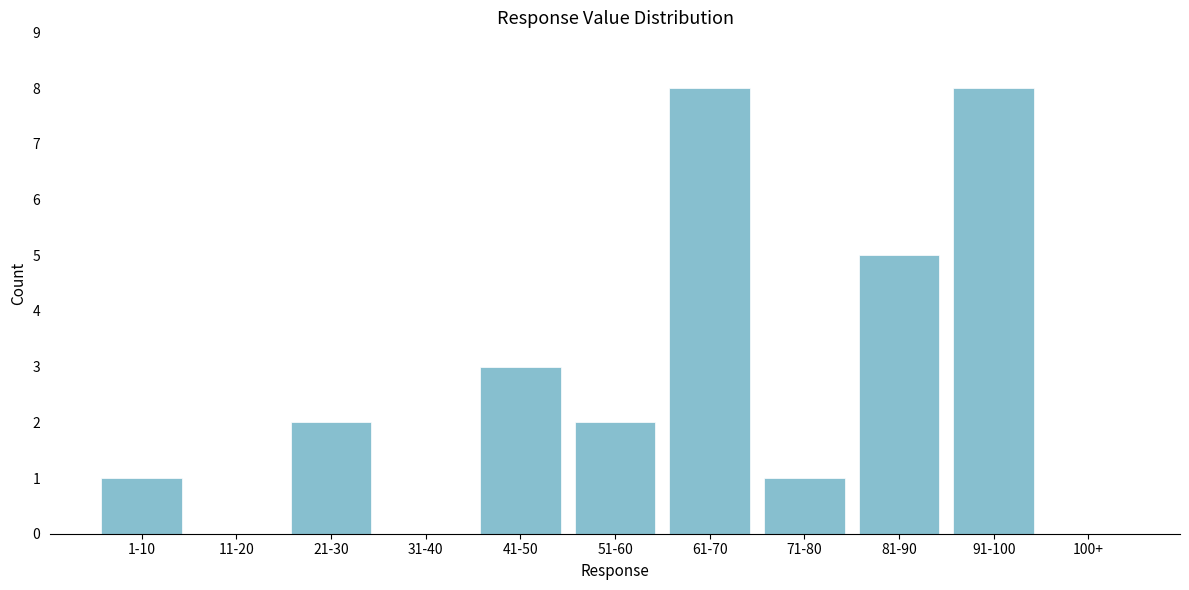

Reading left to right, transcribe all the data shown in this chart.

1-10=1	11-20=0	21-30=2	31-40=0	41-50=3	51-60=2	61-70=8	71-80=1	81-90=5	91-100=8	100+=0